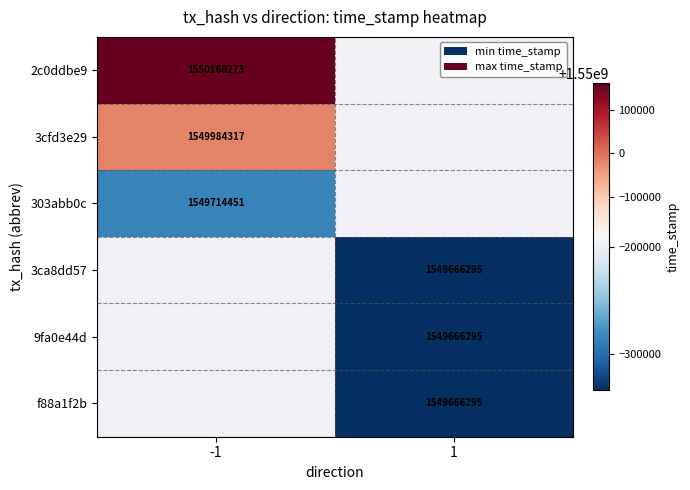

The value of 2c0ddbe9 at -1 is 618598977. True or false?

False